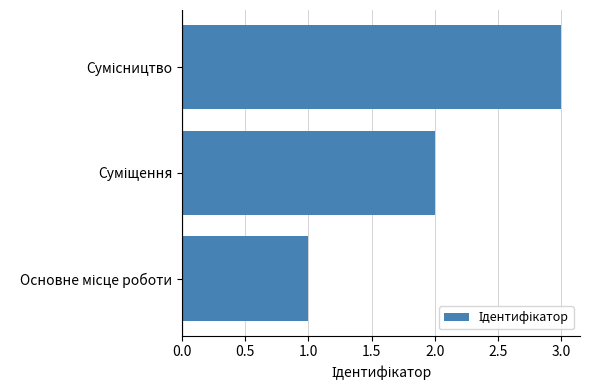

How many series are shown in this chart?

1